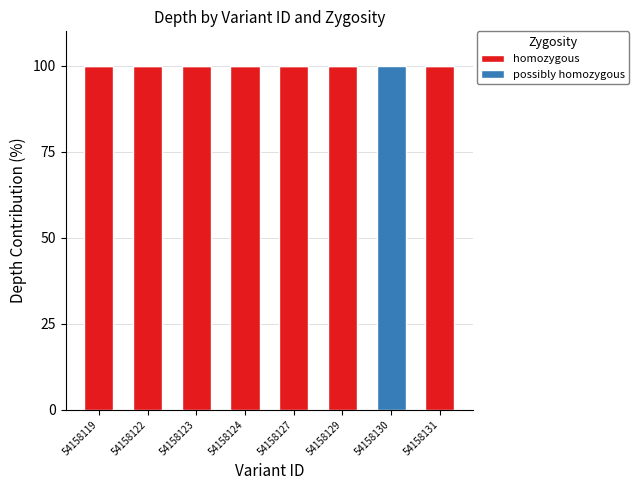

What is the total value across all series at 54158127?

100